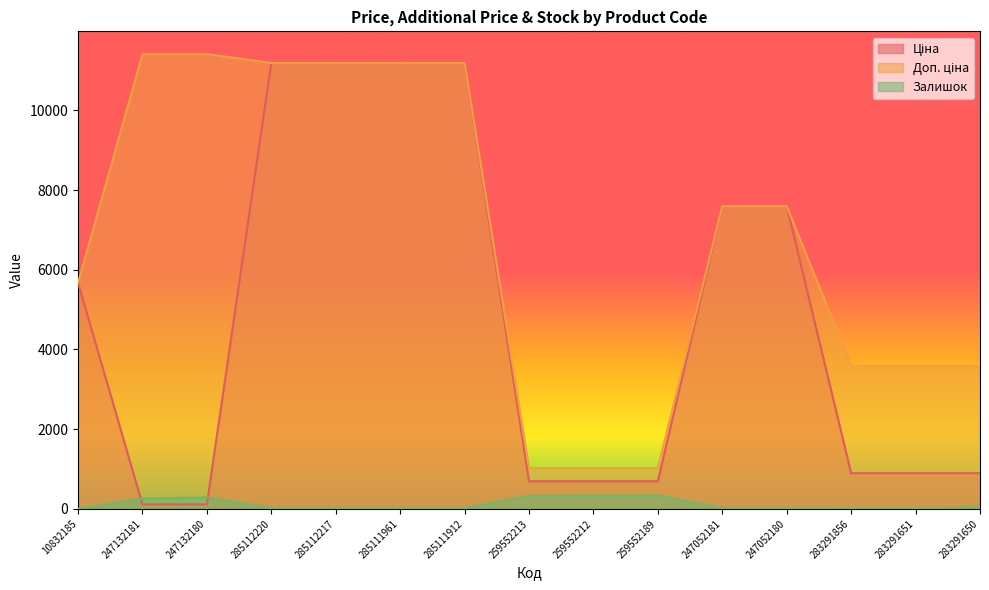

List the series in order of their peak value, lowest first.

Залишок, Ціна, Доп. ціна